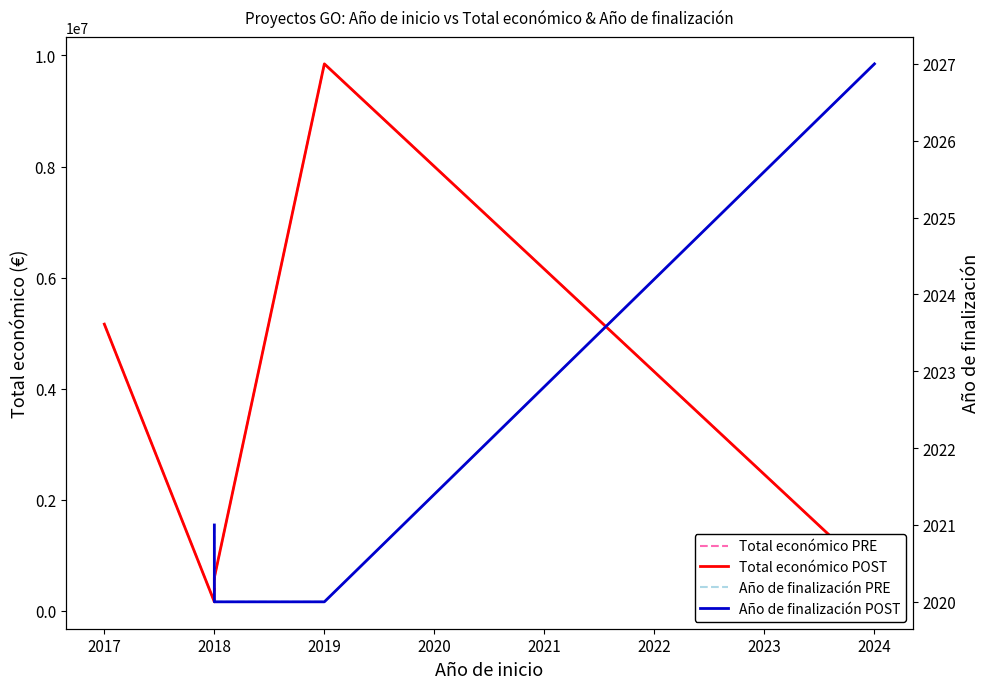

What is the change in value from 2019 to 2024?

-9248005.0